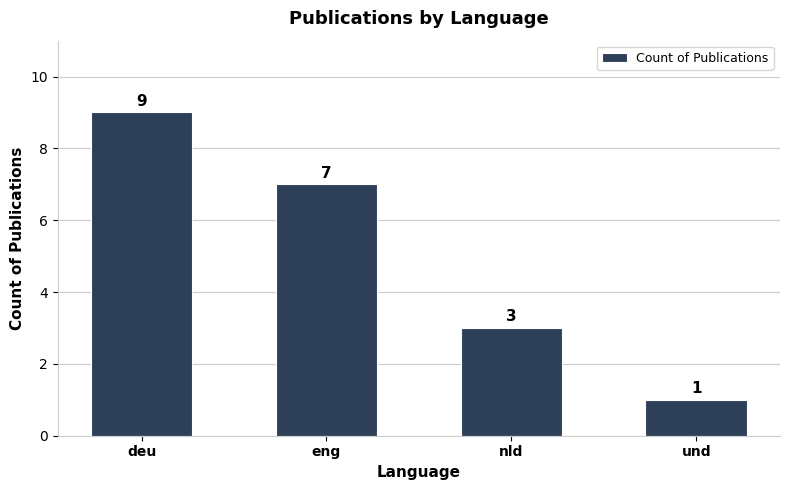

How many values are below 7?

2